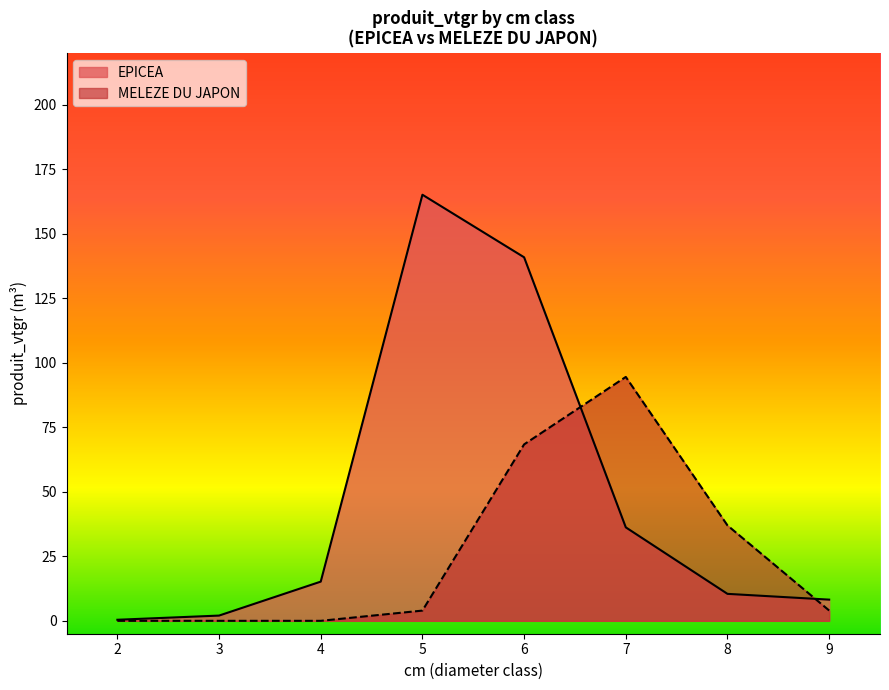

List the series in order of their overall mean, highest first.

EPICEA, MELEZE DU JAPON